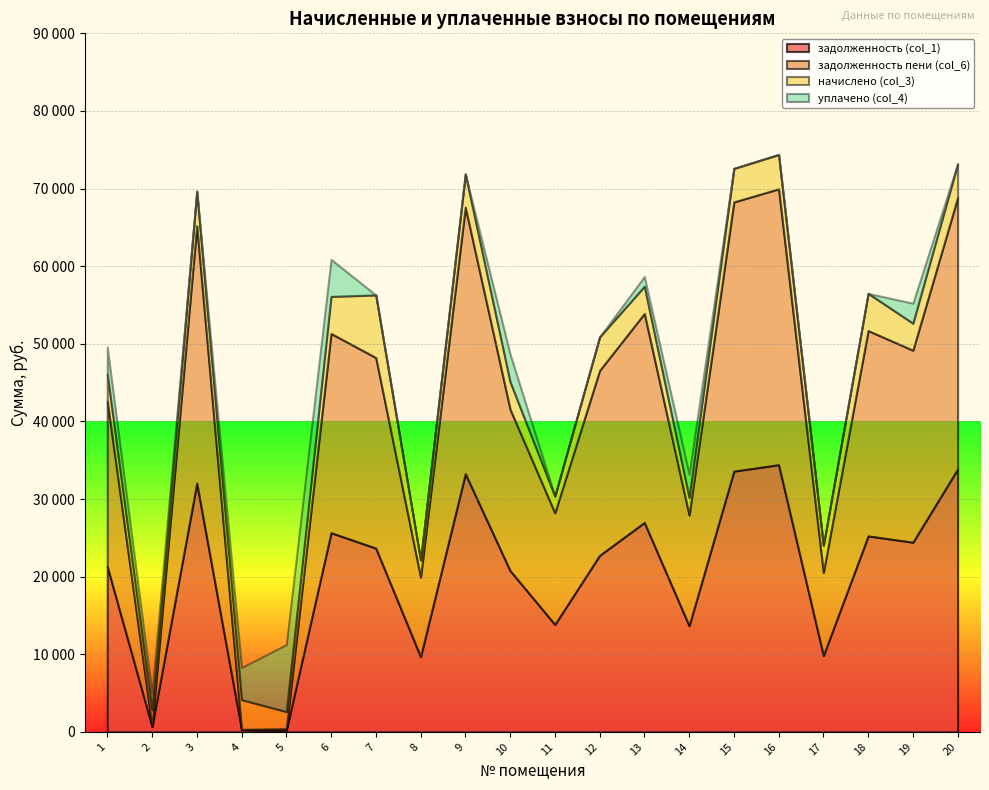

Where is the first local maximum for задолженность пени (col_6)?

3